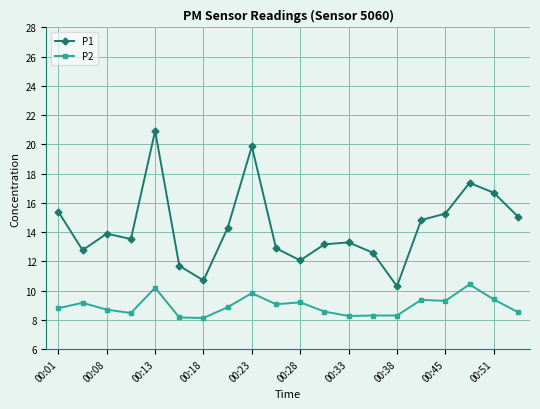

How many interior local peaks does the P1 series have?

5